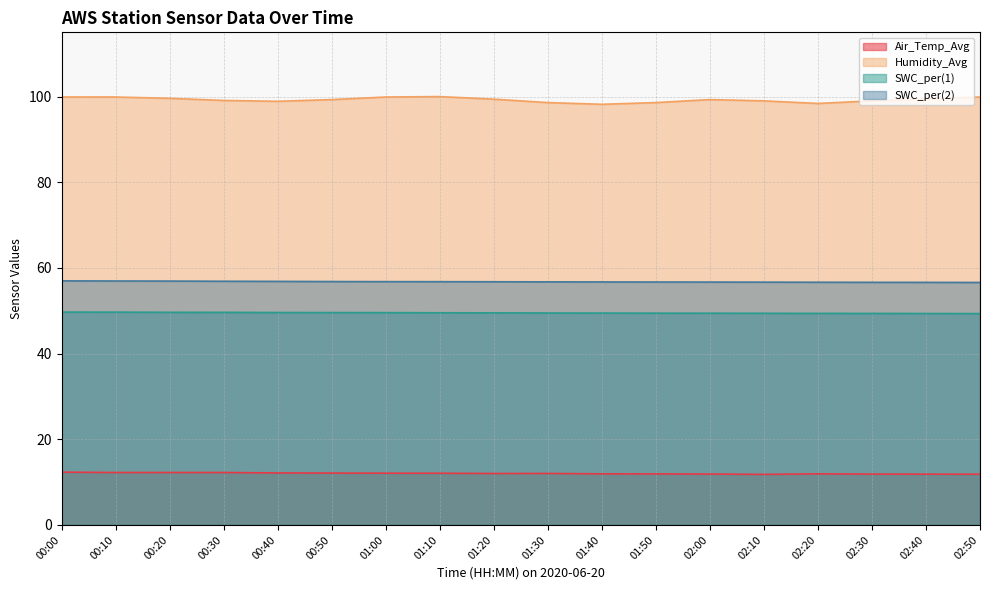

Reading left to right, list all the values displayed in this chart.

Air_Temp_Avg: 00:00=12.3	00:10=12.2	00:20=12.2	00:30=12.2	00:40=12.1	00:50=12.1	01:00=12.1	01:10=12.1	01:20=12.0	01:30=12.0	01:40=11.9	01:50=11.9	02:00=11.9	02:10=11.8	02:20=11.9	02:30=11.9	02:40=11.8	02:50=11.8
Humidity_Avg: 00:00=99.9	00:10=99.9	00:20=99.6	00:30=99.1	00:40=98.9	00:50=99.3	01:00=99.9	01:10=100.0	01:20=99.4	01:30=98.6	01:40=98.2	01:50=98.6	02:00=99.3	02:10=99.0	02:20=98.4	02:30=99.0	02:40=99.5	02:50=99.9
SWC_per(1): 00:00=49.7	00:10=49.7	00:20=49.6	00:30=49.6	00:40=49.6	00:50=49.6	01:00=49.6	01:10=49.5	01:20=49.5	01:30=49.5	01:40=49.5	01:50=49.4	02:00=49.4	02:10=49.4	02:20=49.4	02:30=49.4	02:40=49.4	02:50=49.3
SWC_per(2): 00:00=57.0	00:10=57.0	00:20=56.9	00:30=56.9	00:40=56.9	00:50=56.8	01:00=56.8	01:10=56.8	01:20=56.8	01:30=56.8	01:40=56.7	01:50=56.7	02:00=56.7	02:10=56.7	02:20=56.7	02:30=56.6	02:40=56.6	02:50=56.6